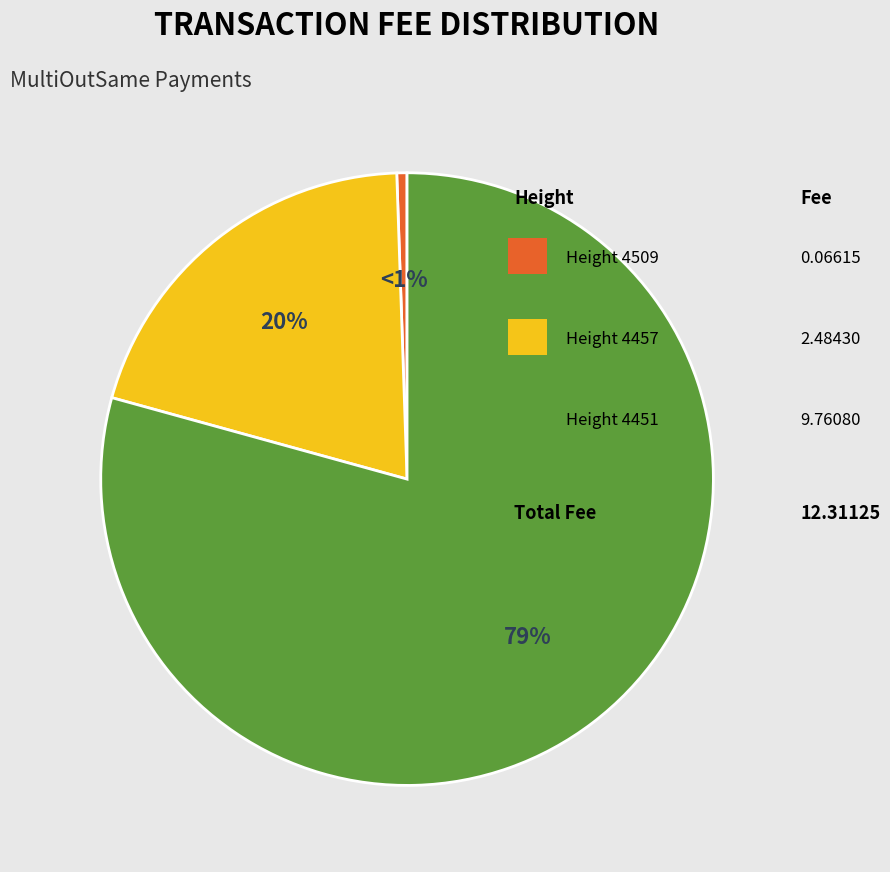

To the nearest percent, what is the average slice percentage?

33%